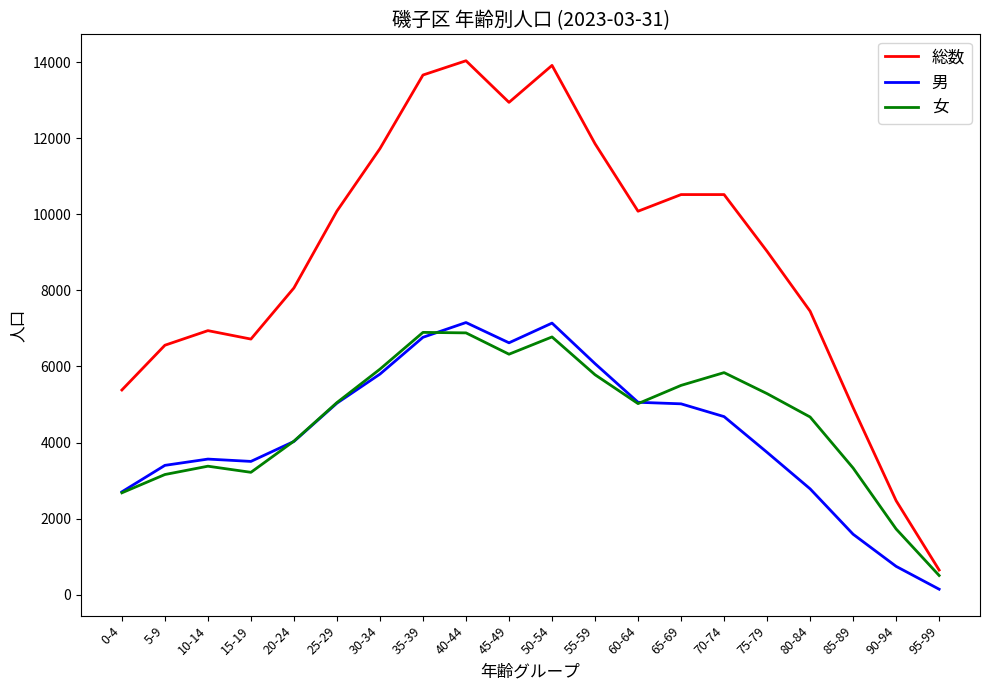

What is the minimum value for 女?

504